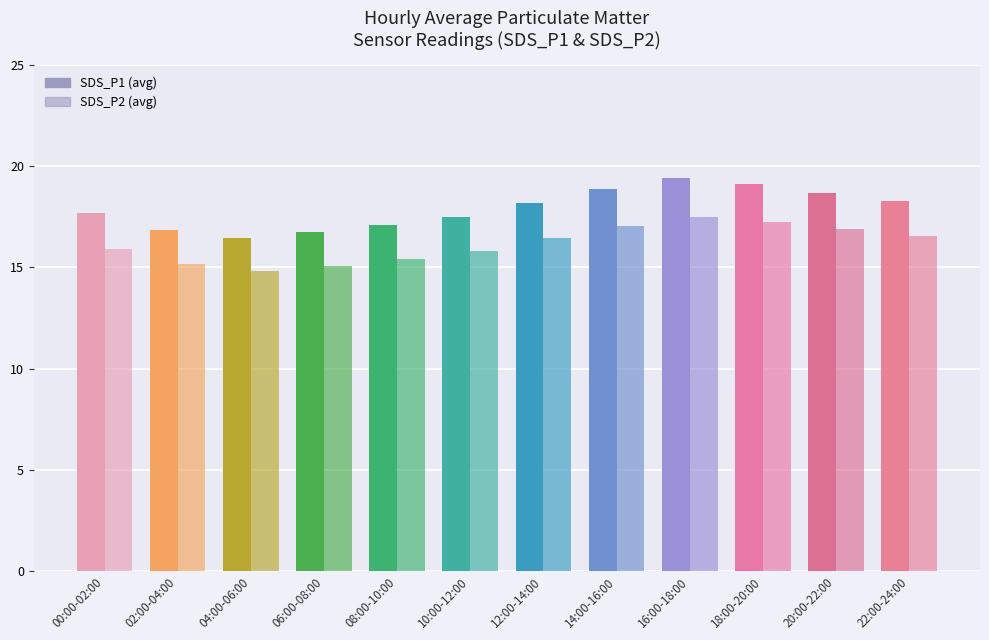

What is the minimum value shown in the chart?

14.8